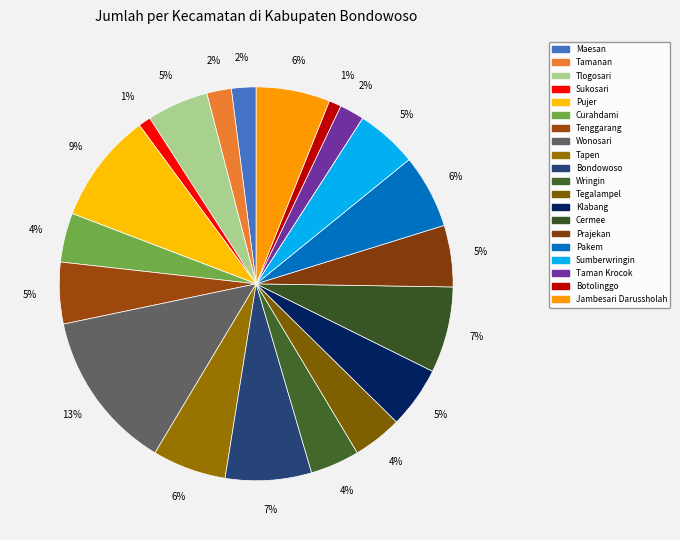

Which category has the biggest portion of the pie?

Wonosari